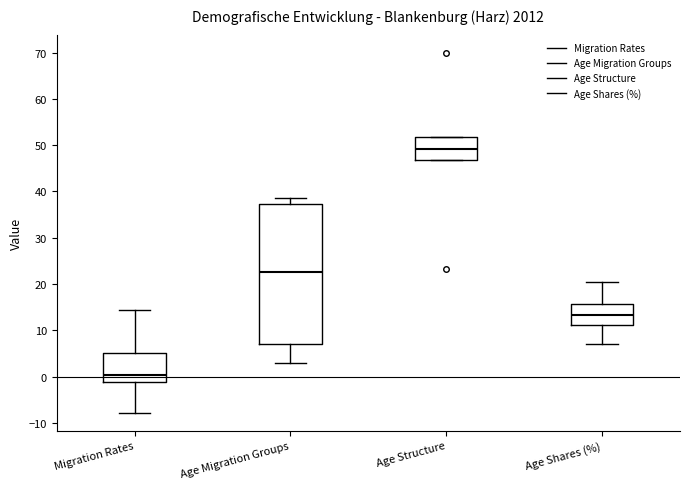

Reading left to right, transcribe this box plot: for each box, give where its median line is, the range the box spans, and where its two whiskers end, as read against the y-axis. The values are not printed on the chart, so give them approximately, as read against the axis.

Migration Rates: median 0, box -1 to 5, whiskers -8 to 14
Age Migration Groups: median 23, box 7 to 37, whiskers 3 to 39
Age Structure: median 49, box 47 to 52, whiskers 47 to 52
Age Shares (%): median 13, box 11 to 16, whiskers 7 to 21